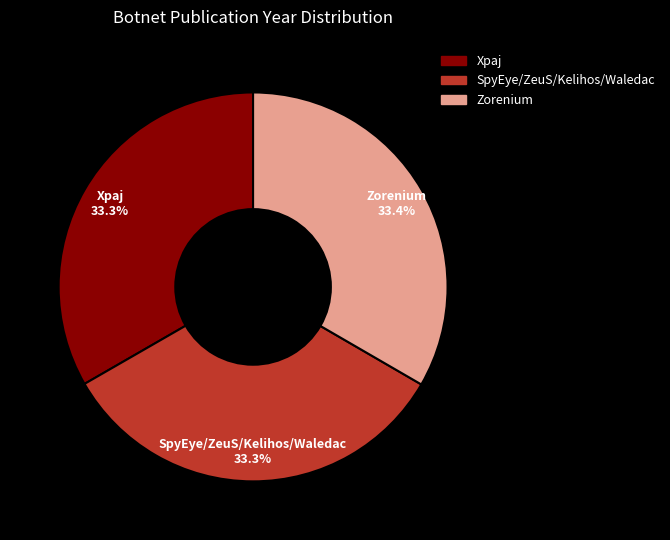

To the nearest percent, what is the combined percentage of SpyEye/ZeuS/Kelihos/Waledac and Zorenium?

67%